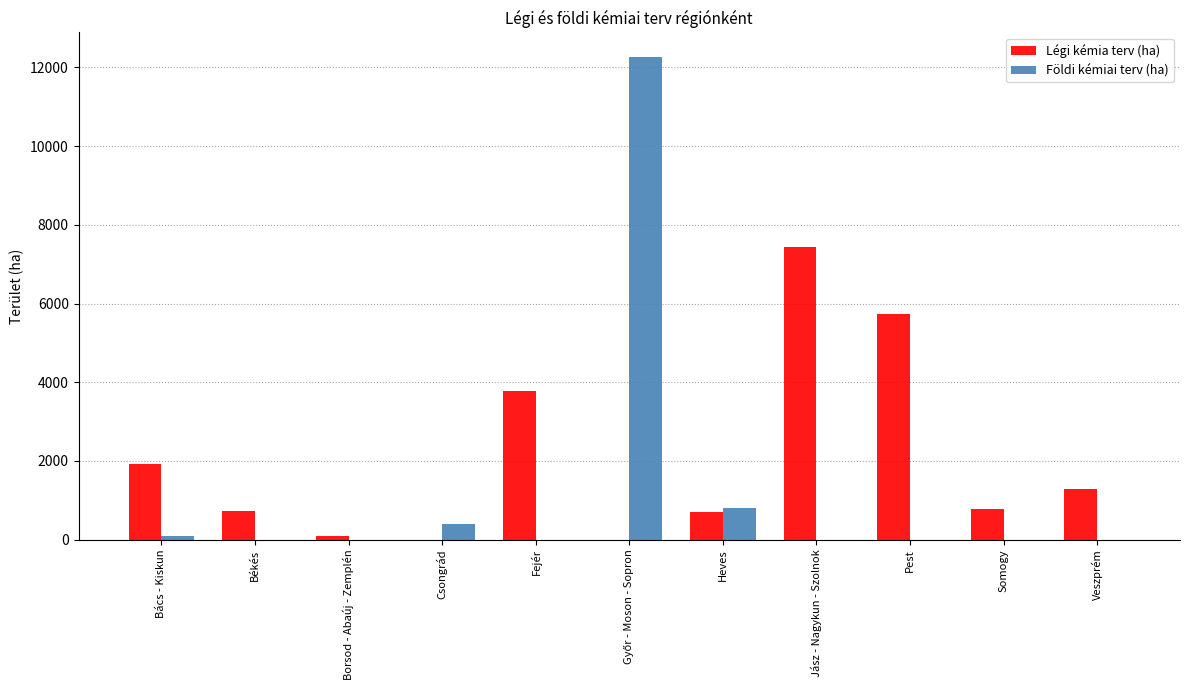

What is the sum of all Földi kémiai terv (ha) values?

13577